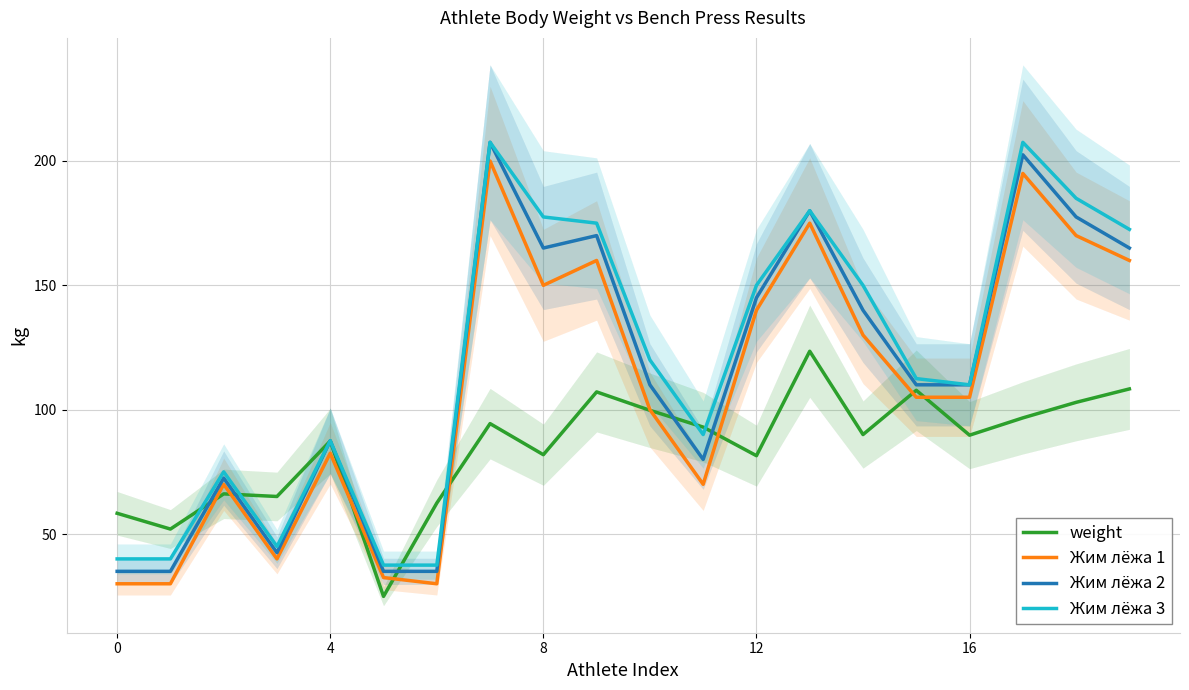

Where is weight nearest to the value 74?

12